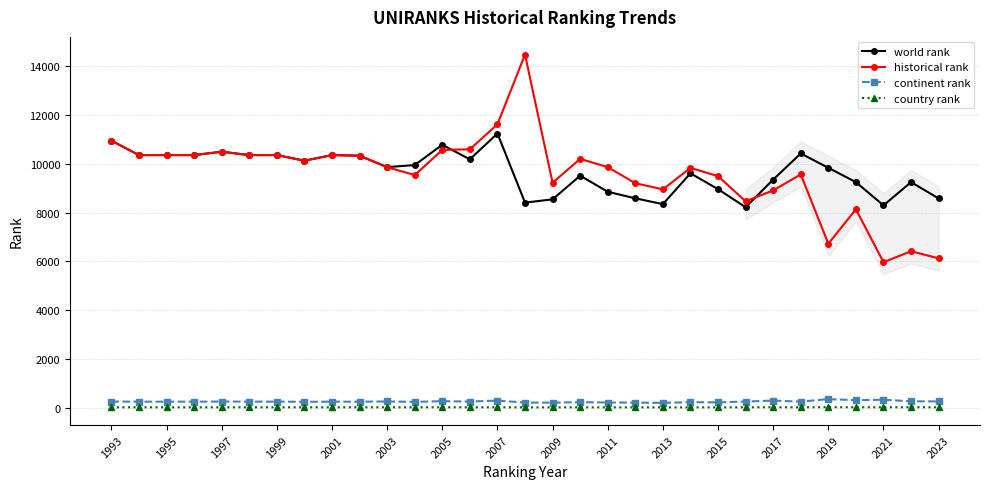

Which series has the largest range (max minus min)?

historical rank